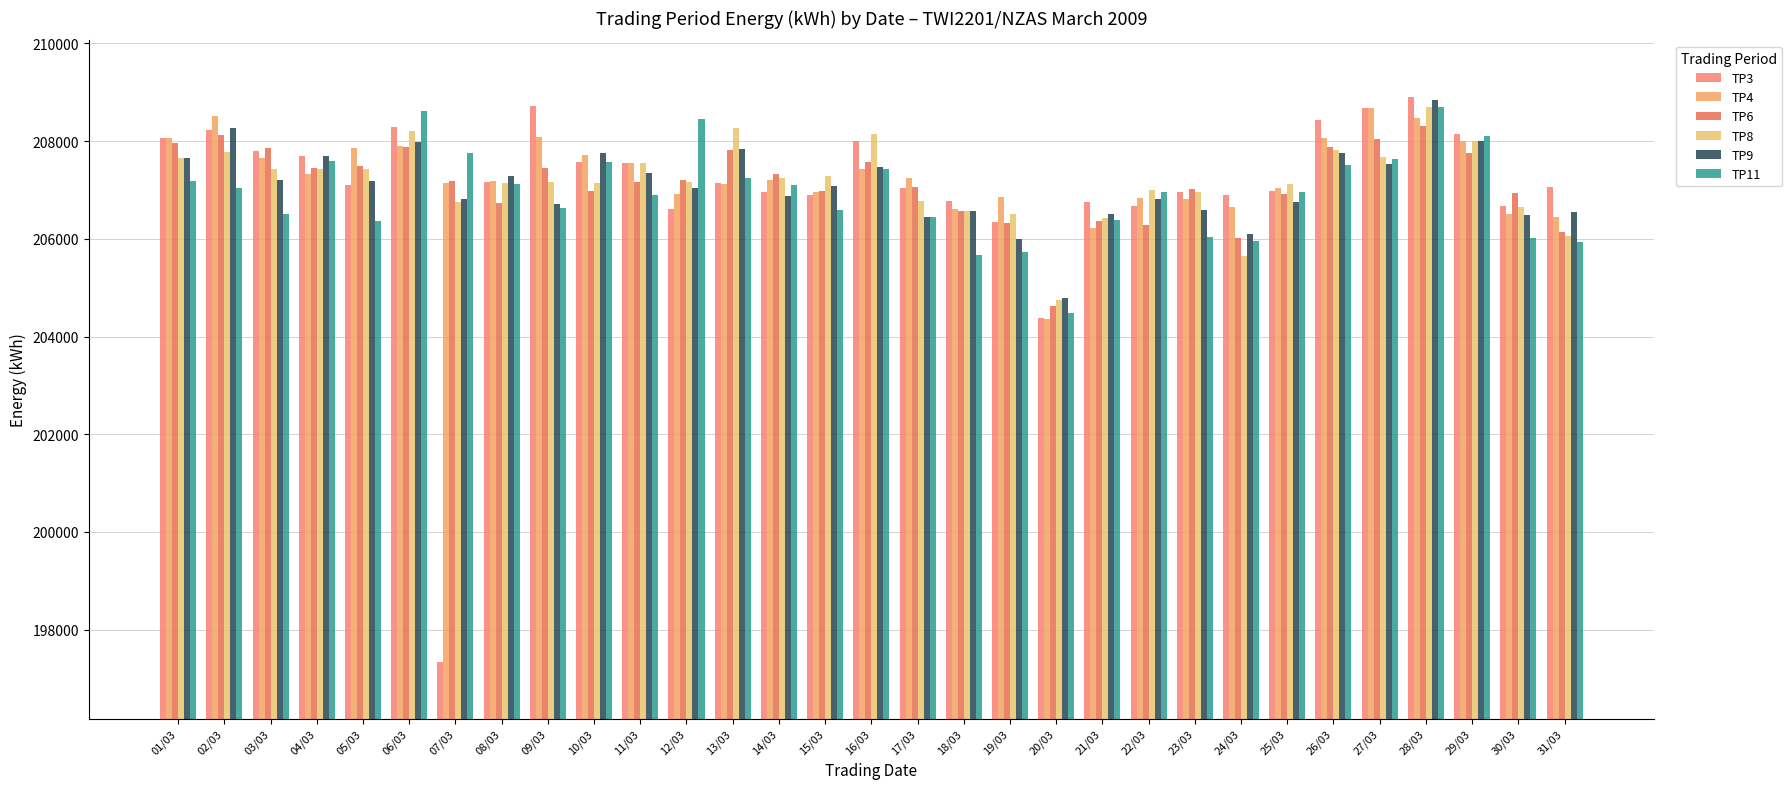

True or false: TP6 has a value of 359875 at 05/03.

False